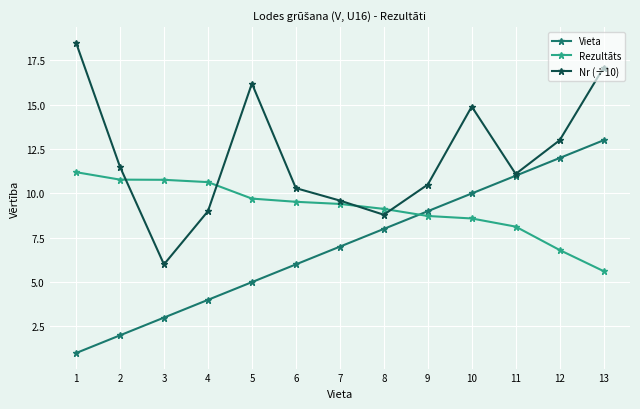

How many values in the Nr (÷10) series are below 11?

6